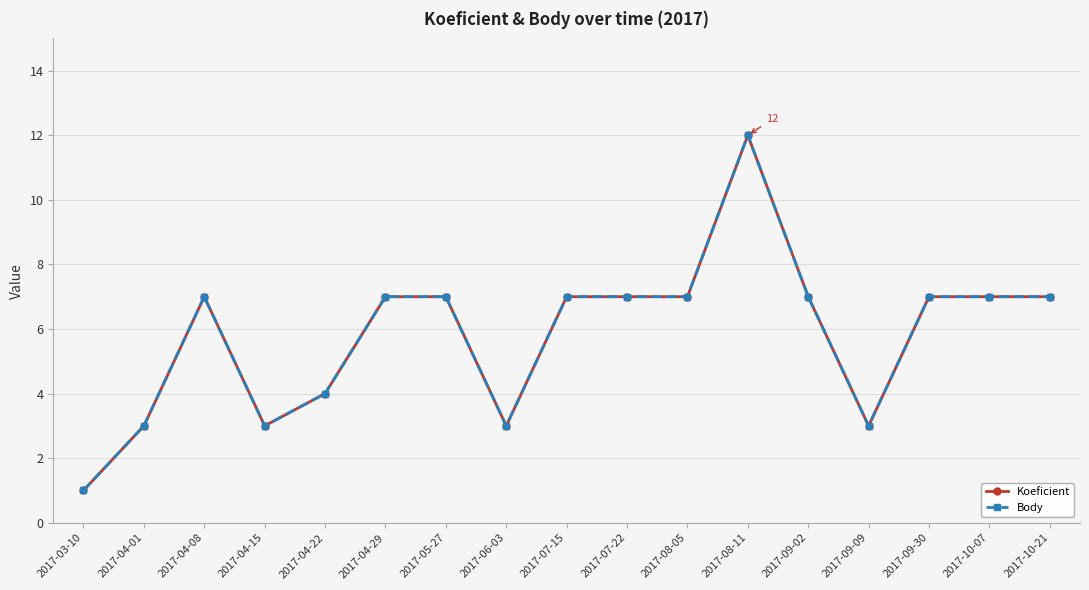

Where does the Body series first go above 7?

2017-08-11